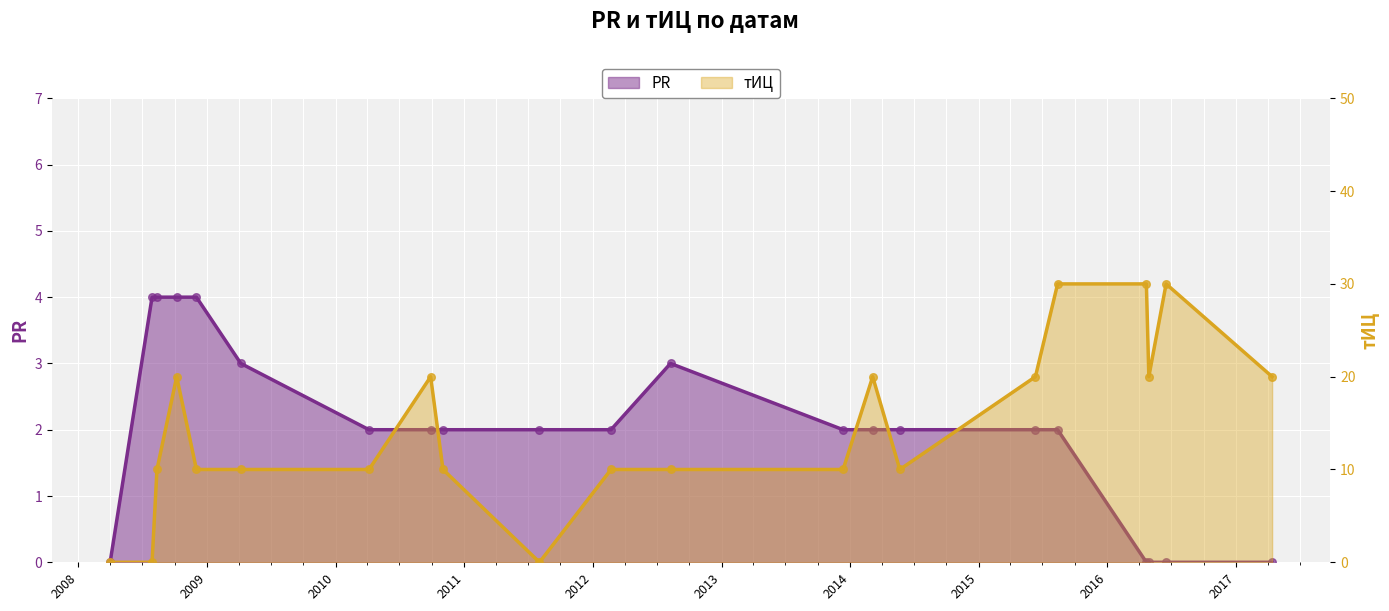

What are all the series names shown in the legend?

PR, тИЦ